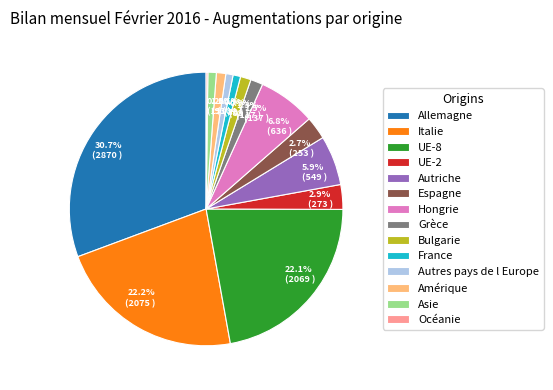

To the nearest percent, what portion does Italie represent?

22%